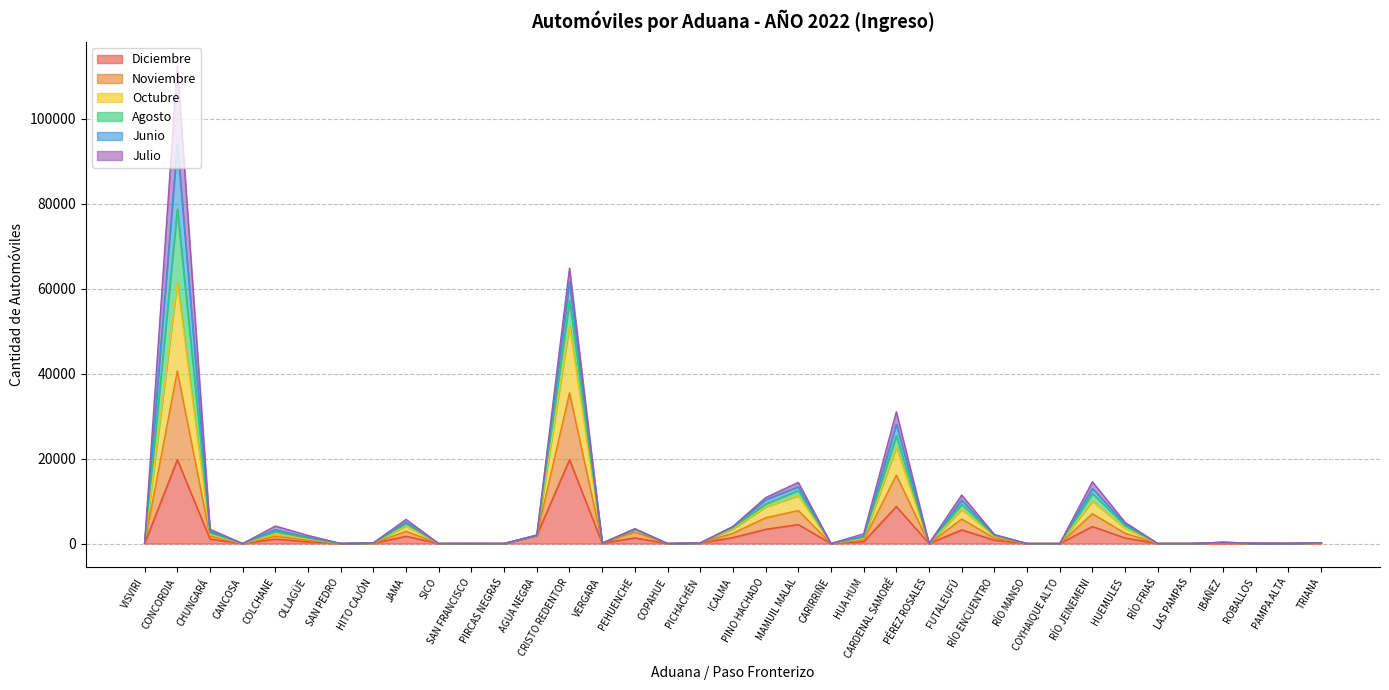

Is it true that Octubre equals 2 at PÉREZ ROSALES?

False